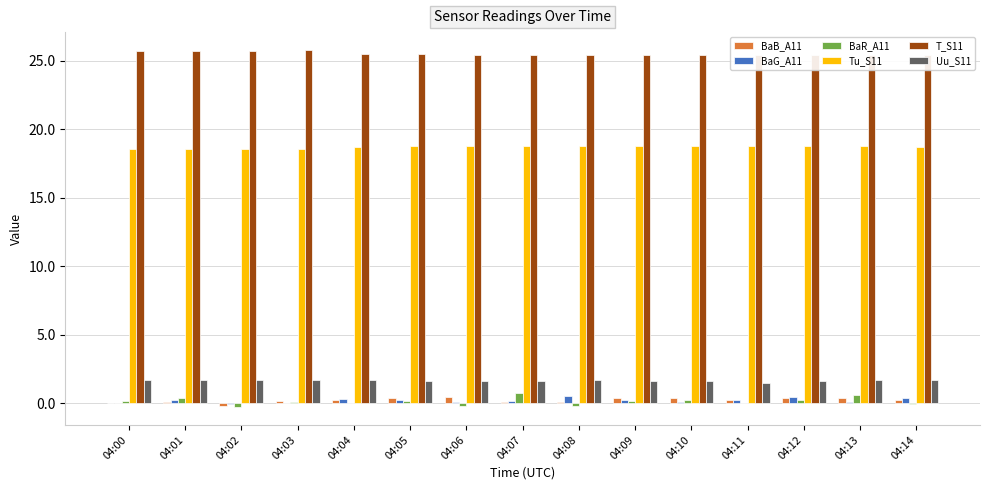

Which series has the widest spread of values?

BaR_A11